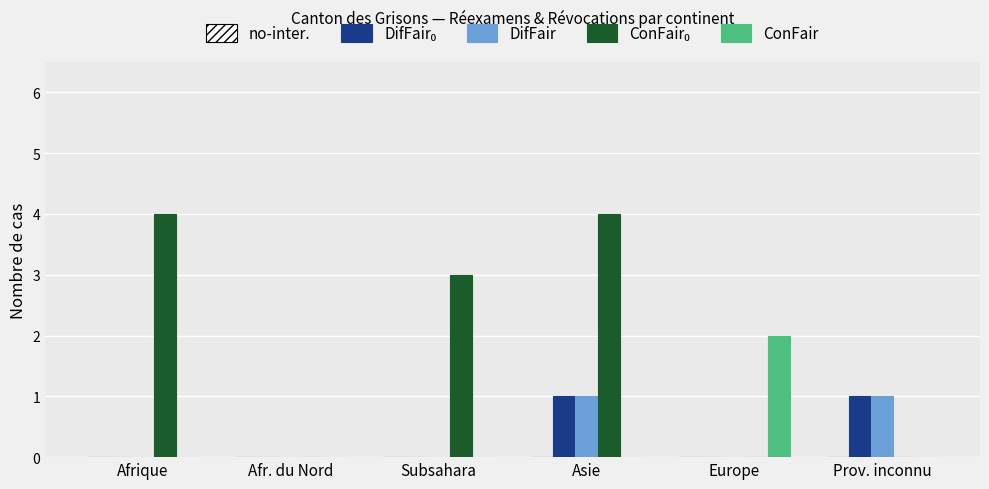

The value of DifFair at Asie is 1. True or false?

True